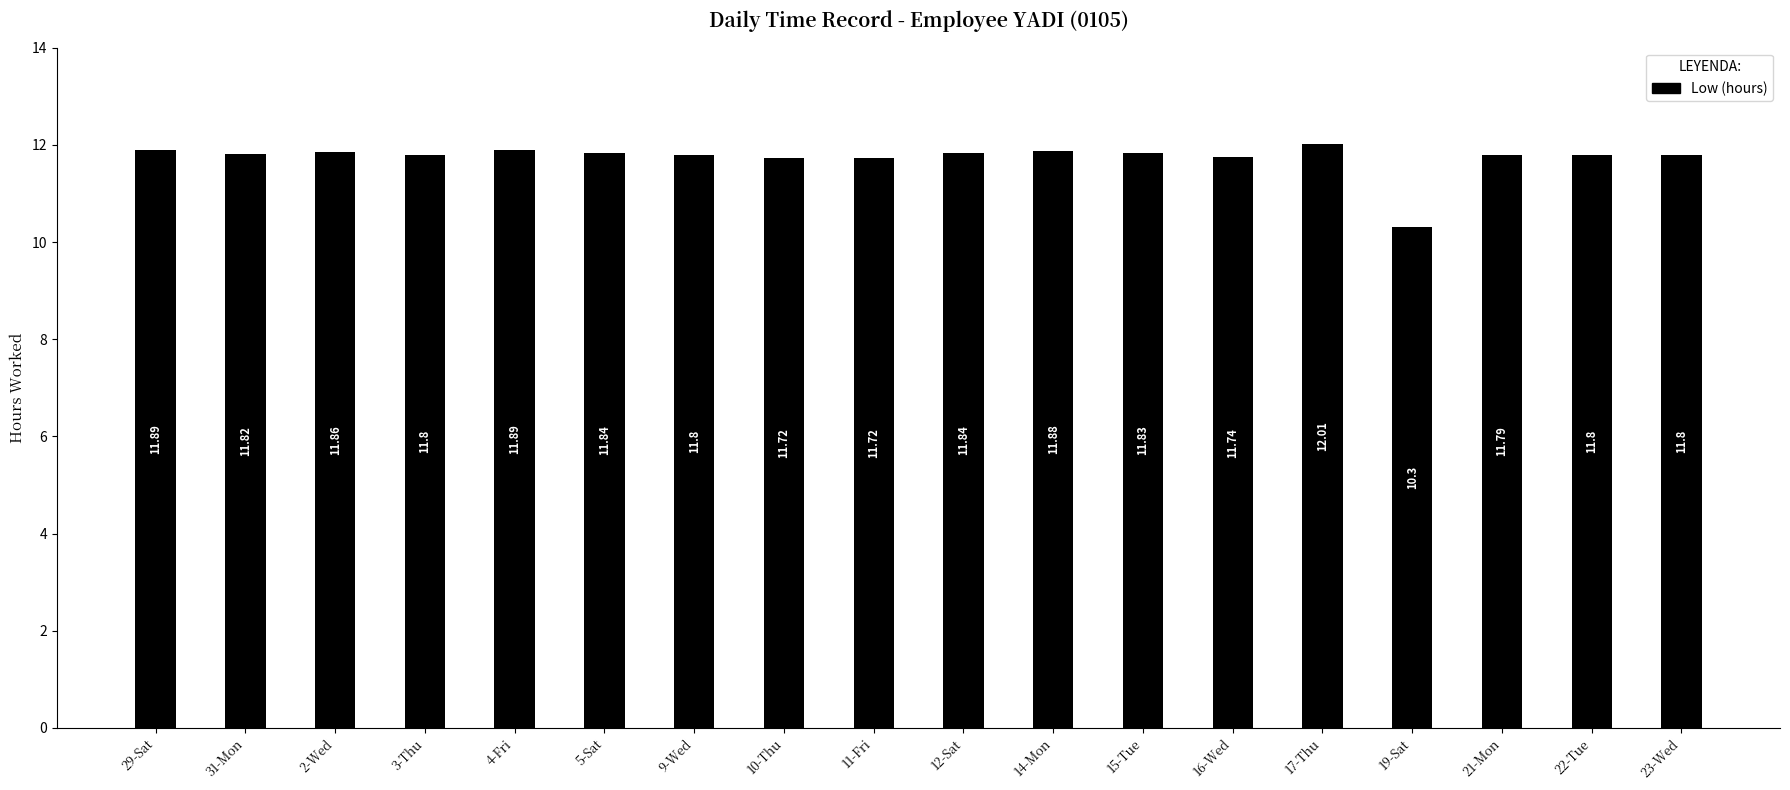

What position from the left is 16-Wed?

13